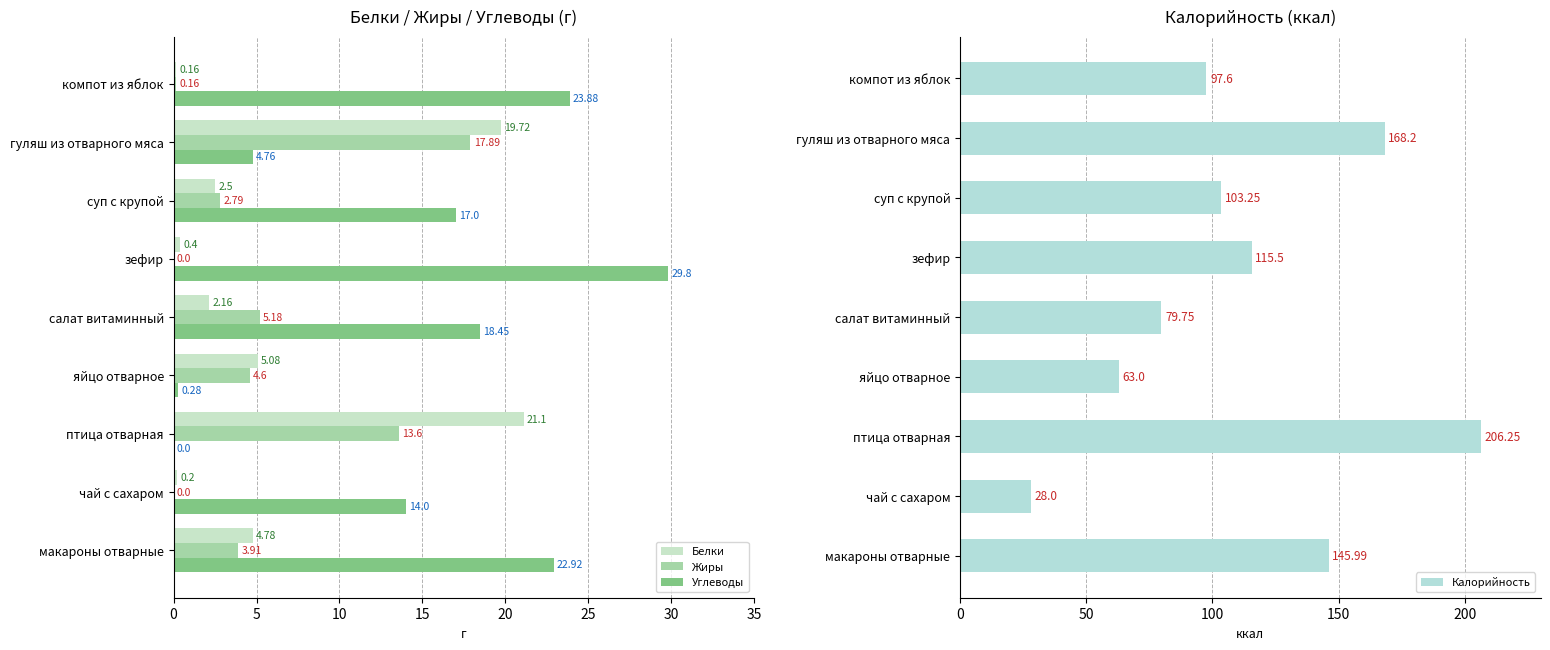

What is the sum of the Углеводы values at гуляш из отварного мяса and компот из яблок?

28.6